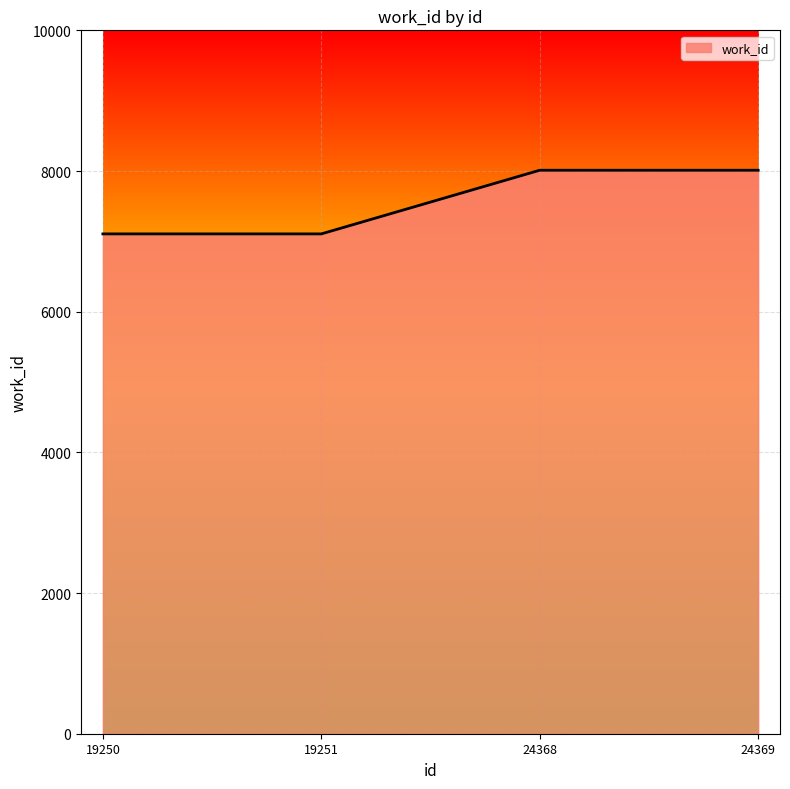

Which has a higher value, 24368 or 19251?

24368